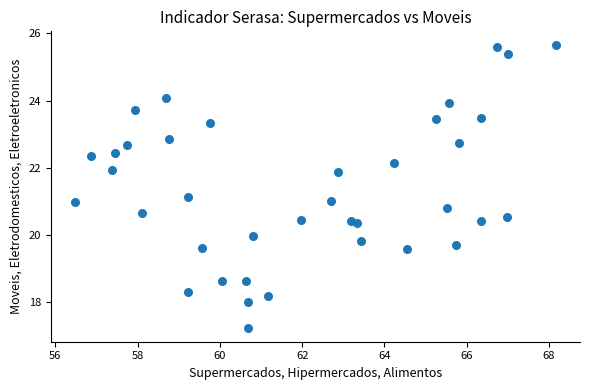

What is the range of Y values (max minus min)?

8.4